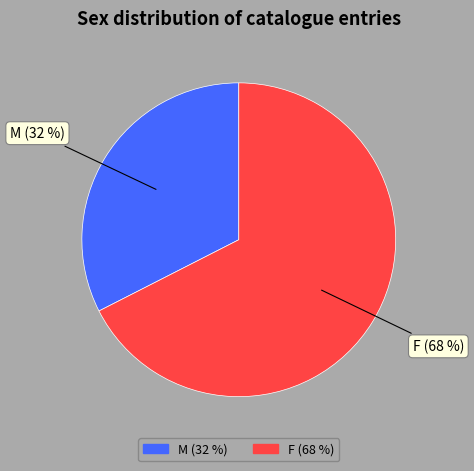

Count the number of slices in the pie.

2